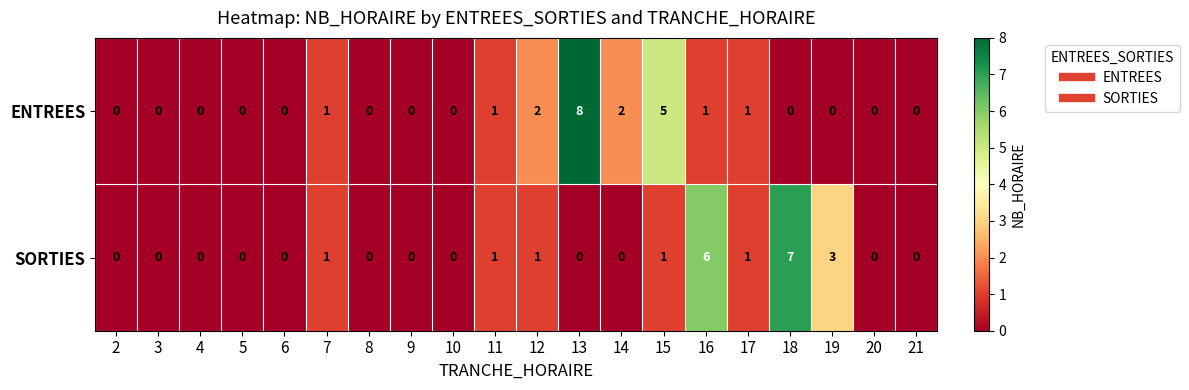

How many distinct data groups are displayed?

2